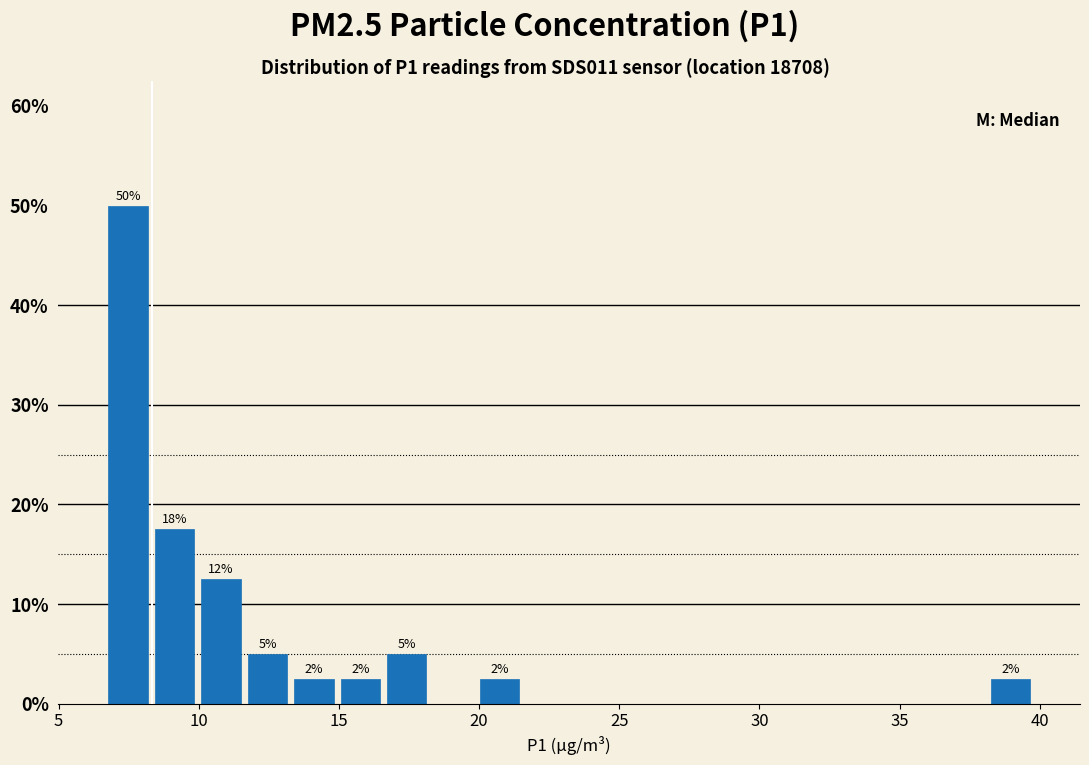

Read against the x-axis, roughly where is the centre of the tallest bar?

7.5